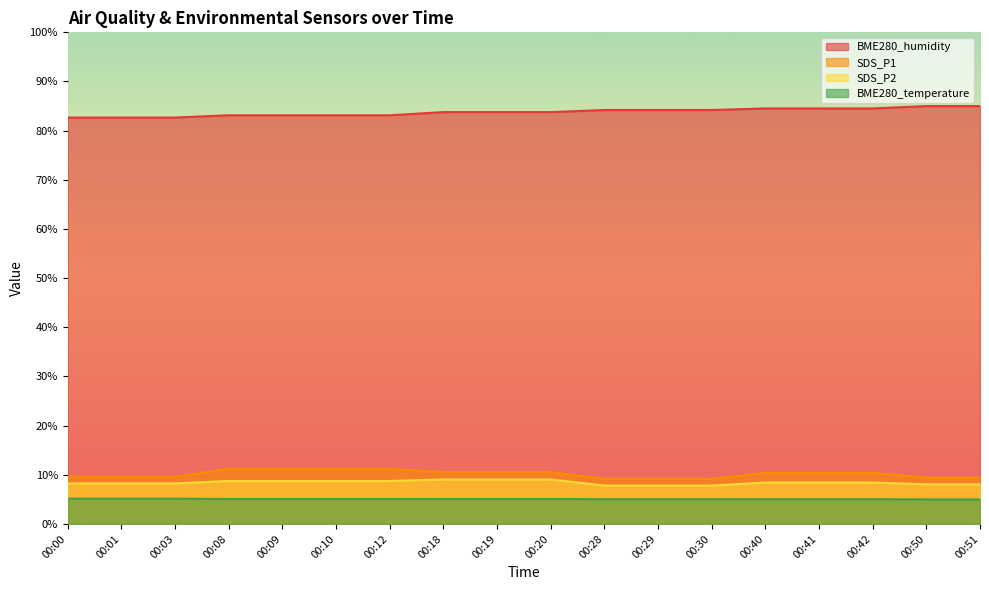

The SDS_P1 series shows 9.6 at 00:00. True or false?

True